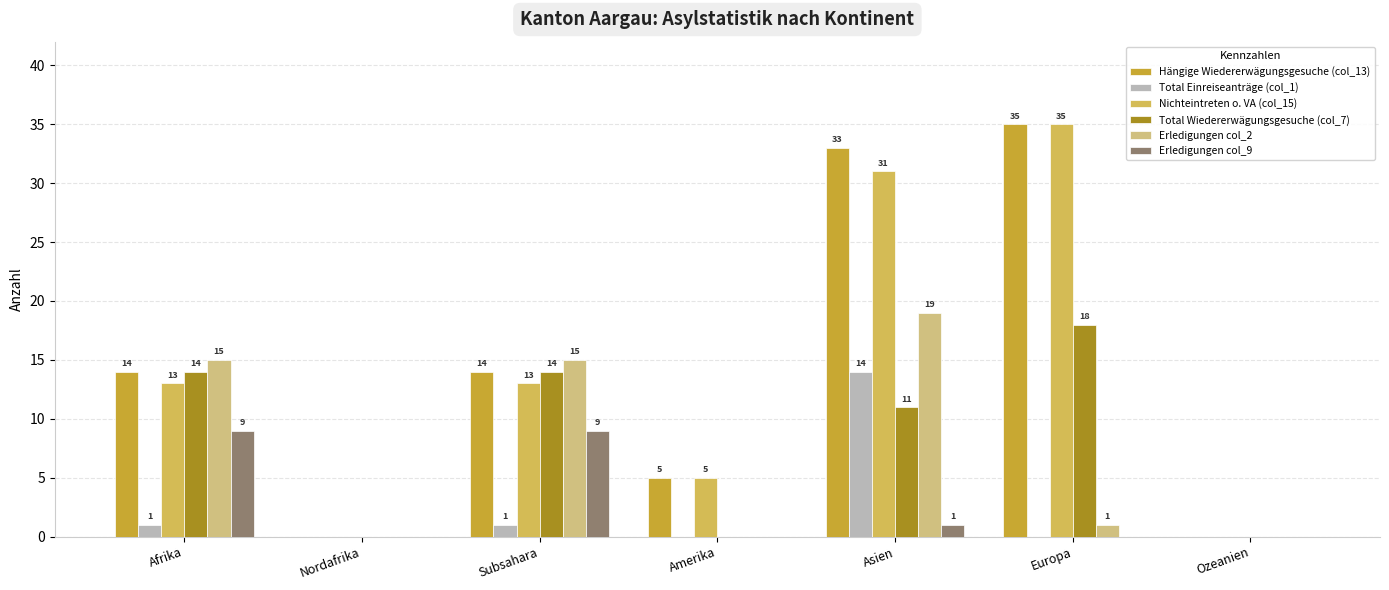

What is the sum of the Total Einreiseanträge (col_1) values at Subsahara and Asien?

15